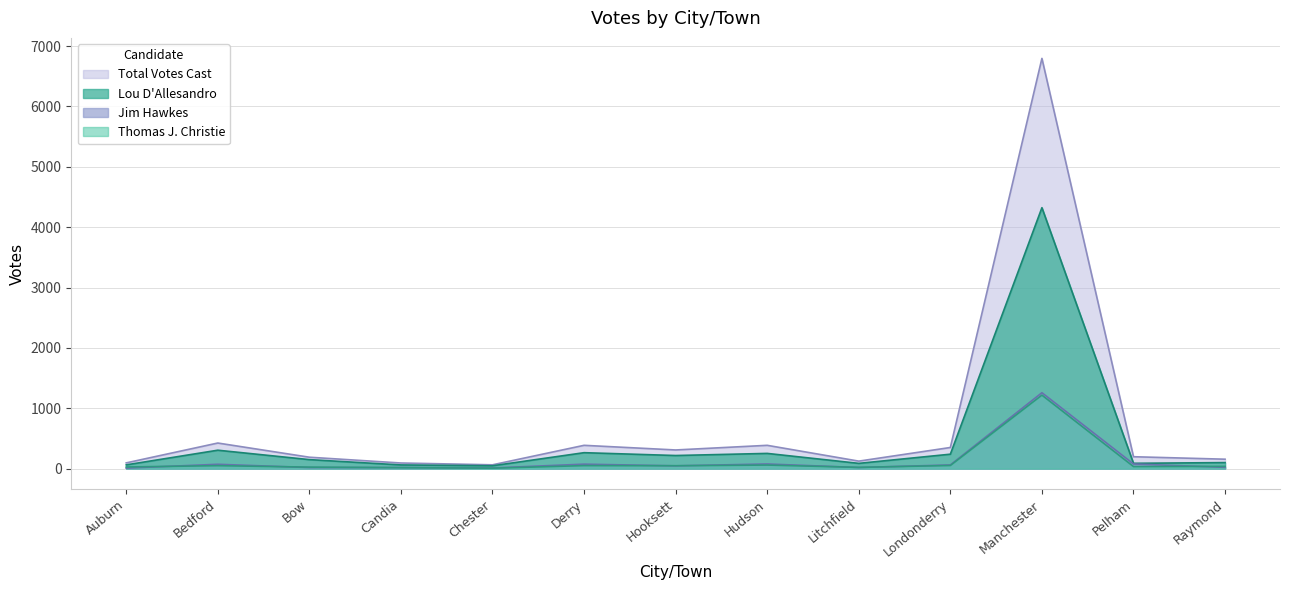

In Total Votes Cast, how many points are lower than both neighbors (excluding endpoints)?

3